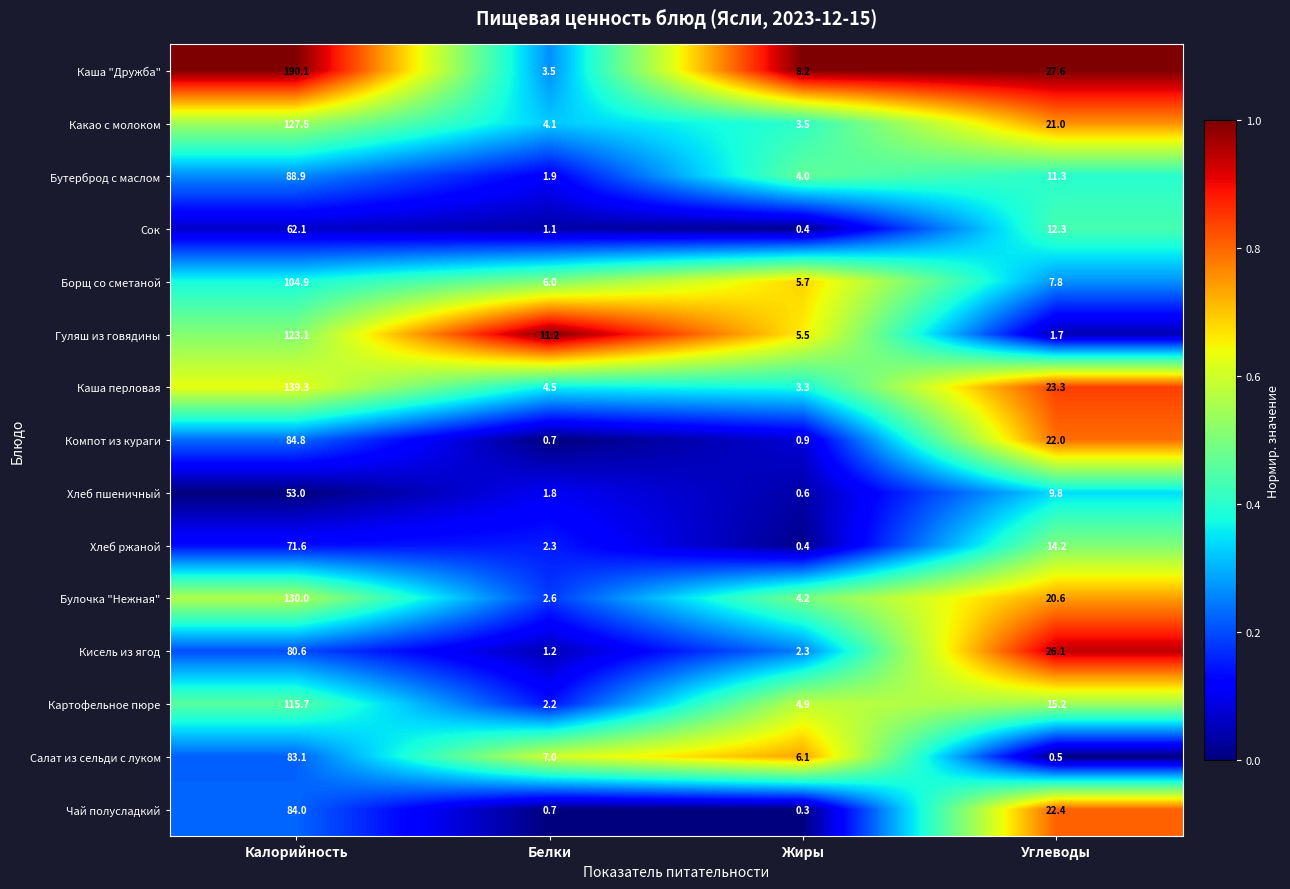

Is it true that Салат из сельди с луком equals 1.6 at Жиры?

False